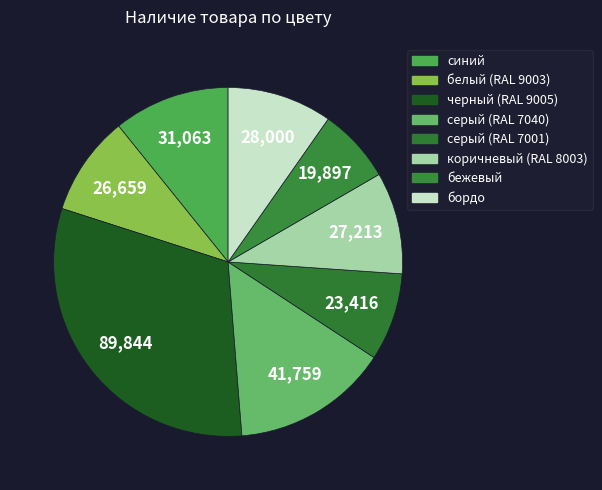

Does any single category account for the majority?

No